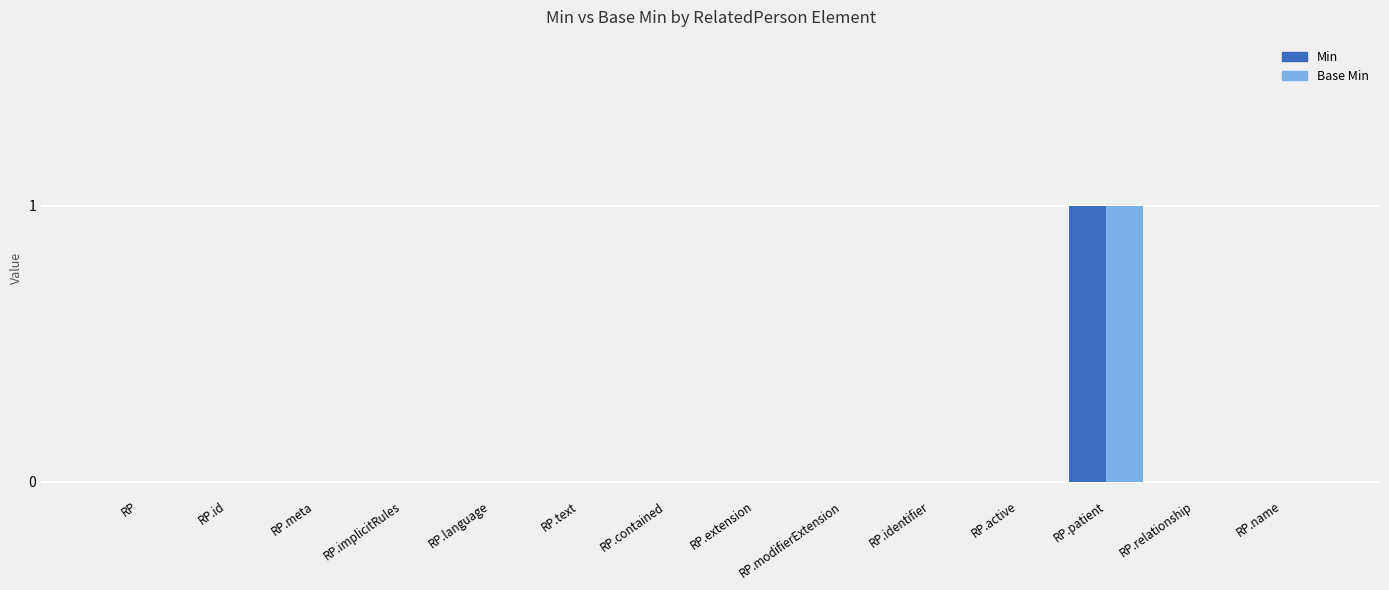

At which label does Min reach its peak?

RP.patient